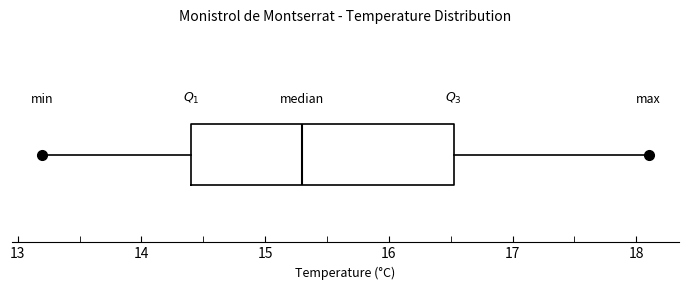

Where does the right whisker of the box end on the x-axis? The values are not printed on the chart, so give them approximately, as read against the axis.

18.1